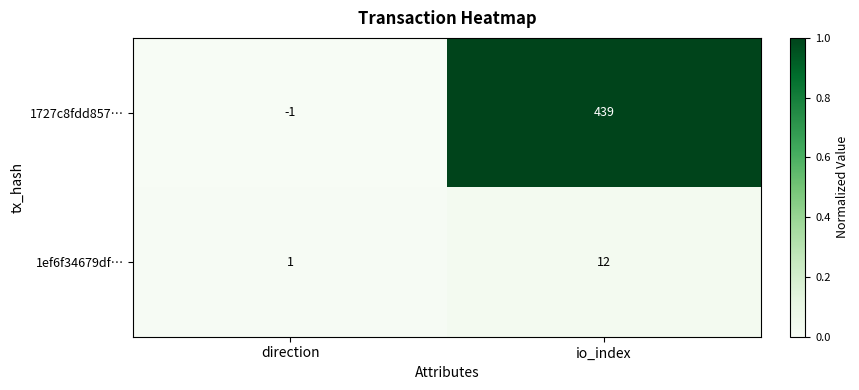

Which series has the largest range (max minus min)?

1727c8fdd857…